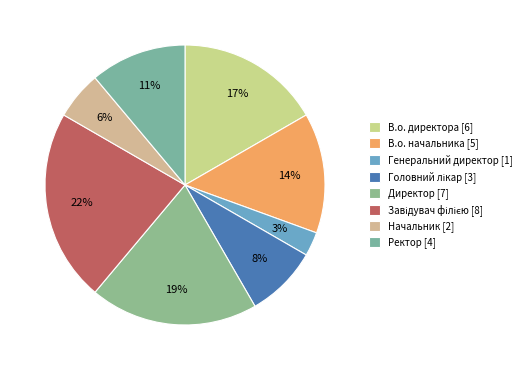

What is the change in value from Генеральний директор to Директор?

+6